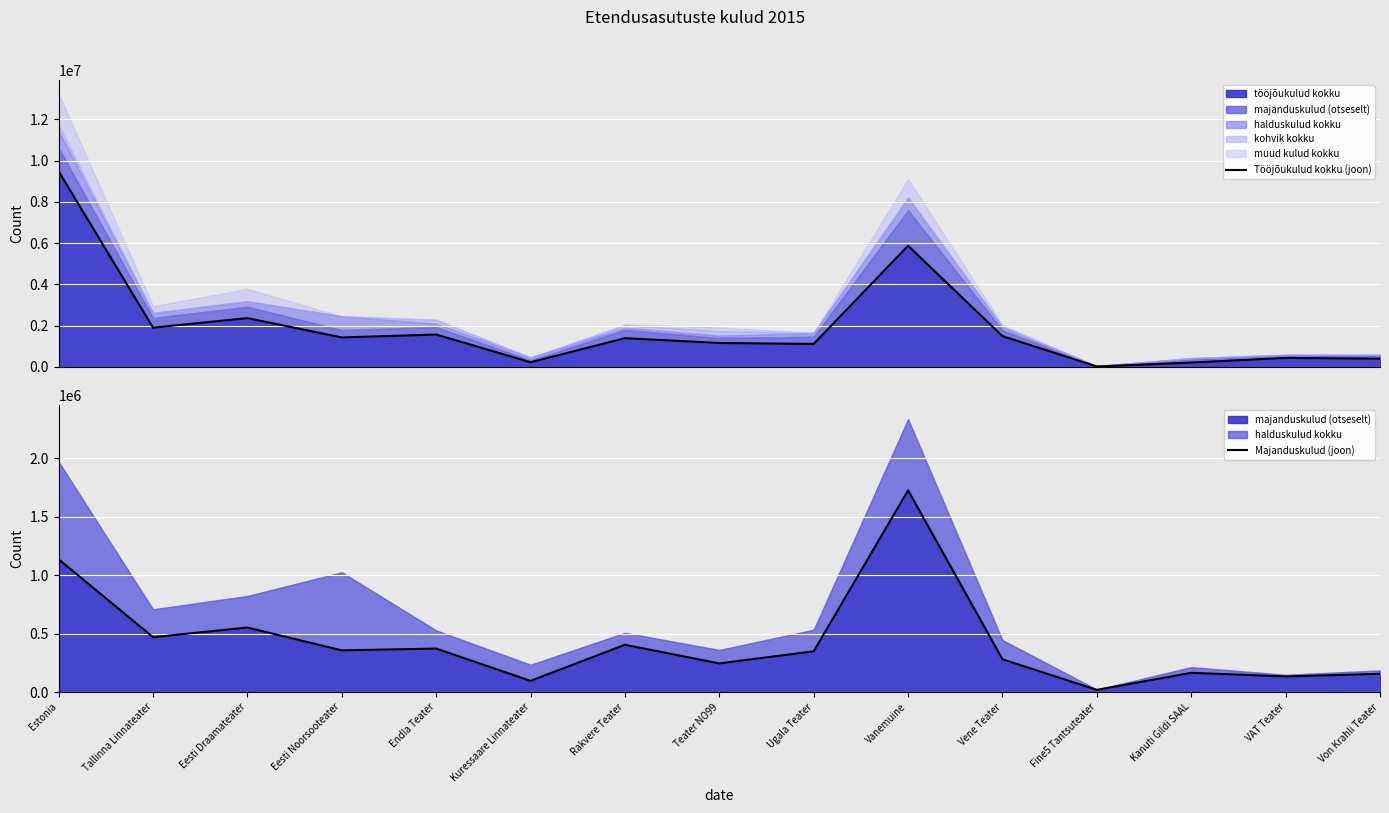

The value of Tööjõukulud kokku (joon) at Vene Teater is 1487038. True or false?

True